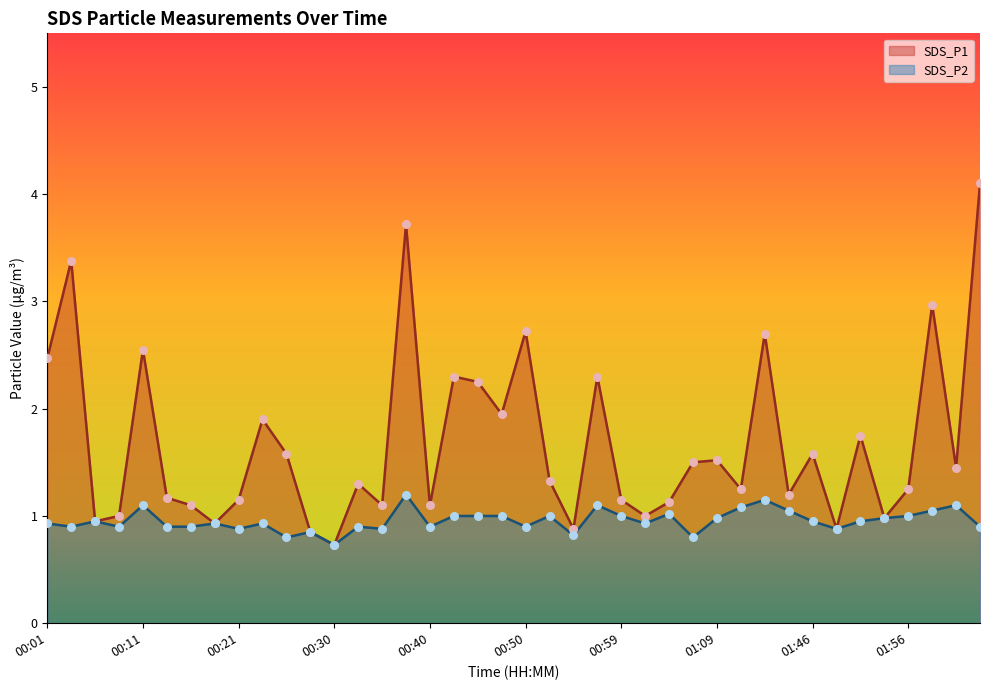

What are all the series names shown in the legend?

SDS_P1, SDS_P2